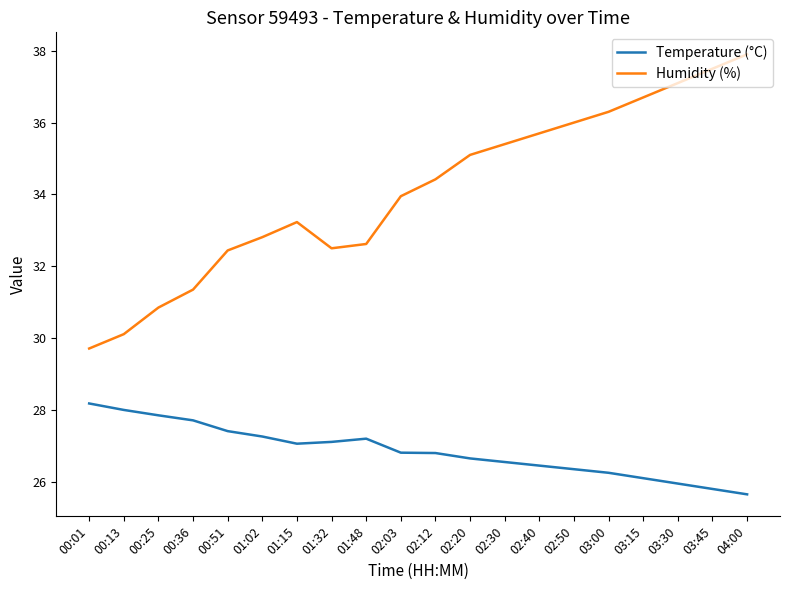

What is the lowest value of the Humidity (%) series?

29.7